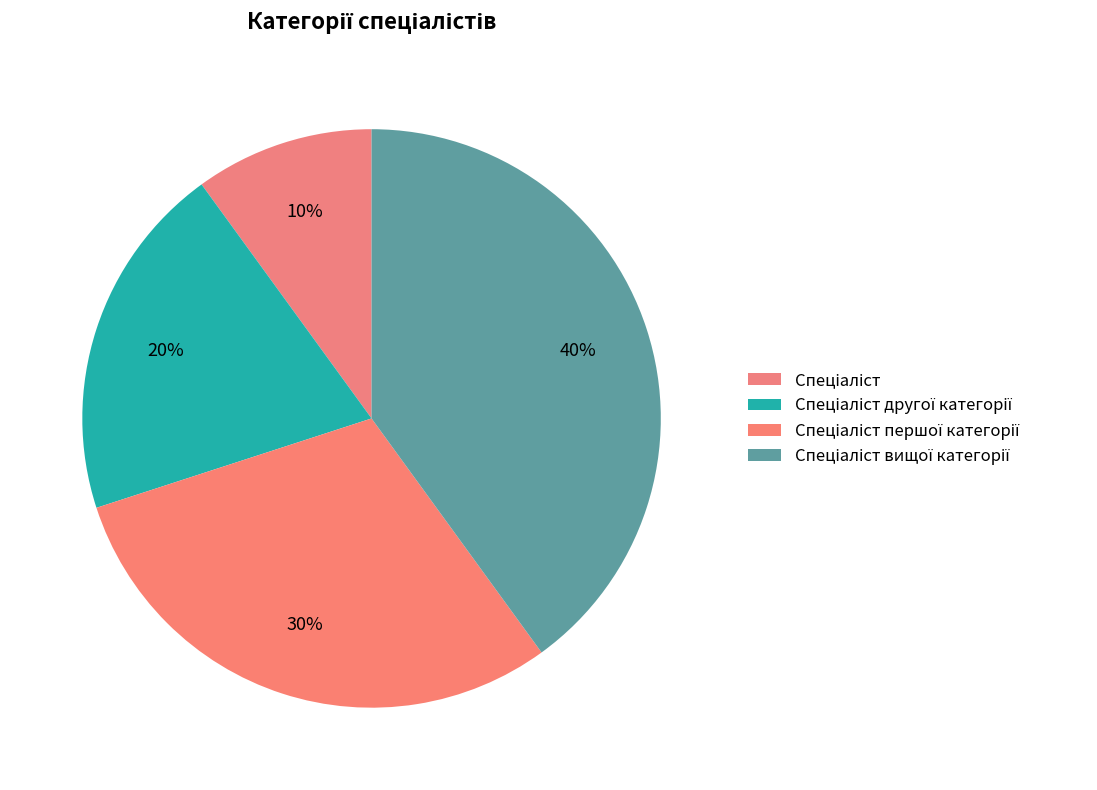

Which category has the smallest portion of the pie?

Спеціаліст